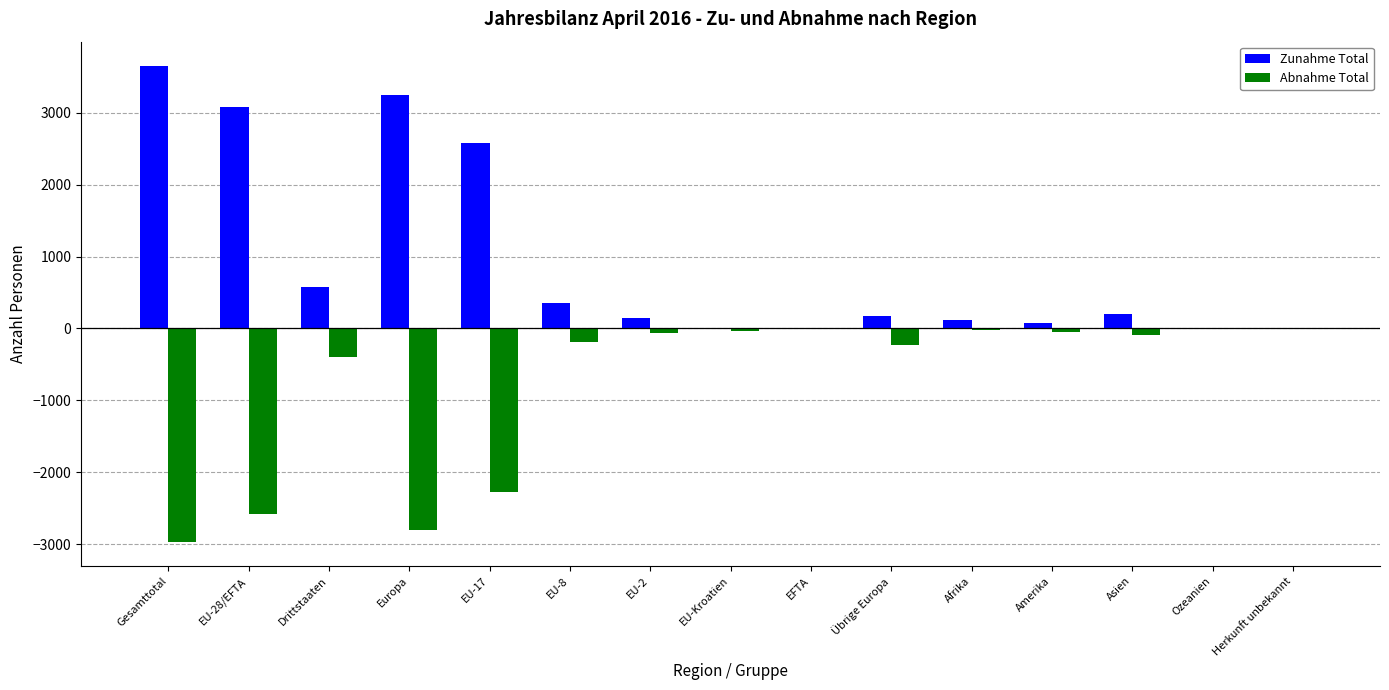

Is it true that Abnahme Total equals -5203 at Gesamttotal?

False